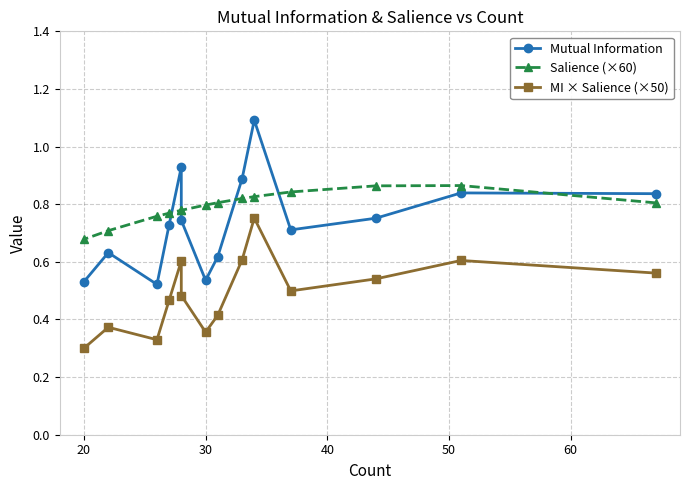

What is the maximum value for MI × Salience (×50)?

0.8